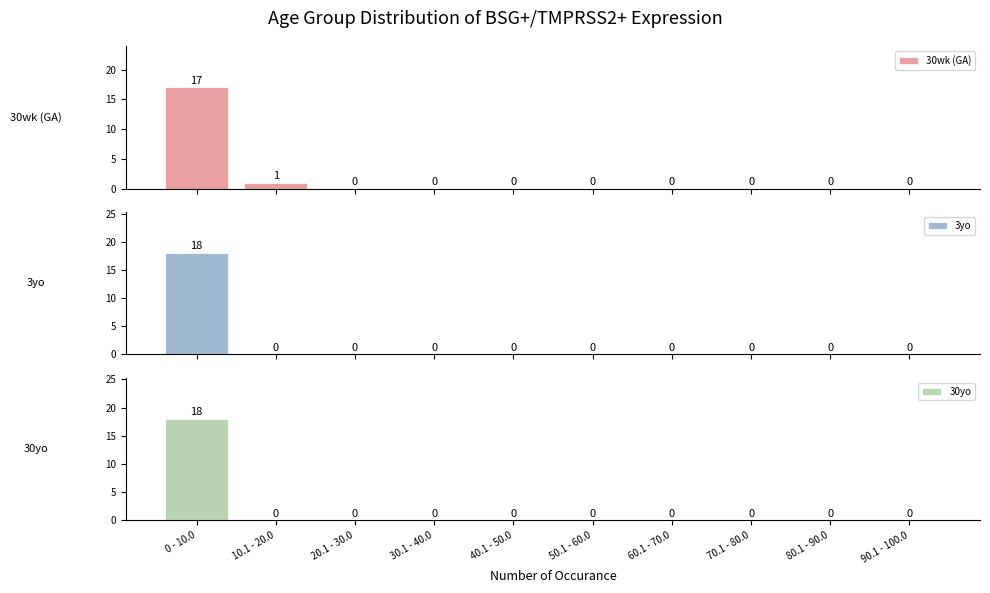

Between 10.1 - 20.0 and 80.1 - 90.0, which series saw the biggest shift?

30wk (GA)